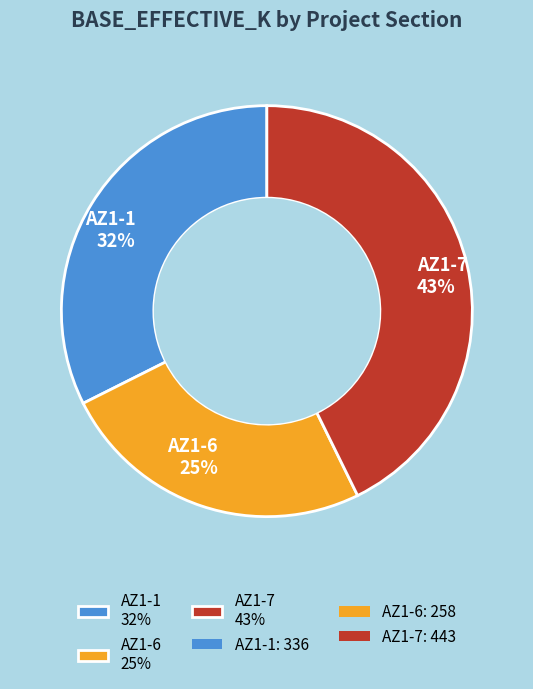

Is there any slice that represents more than half of the pie?

No